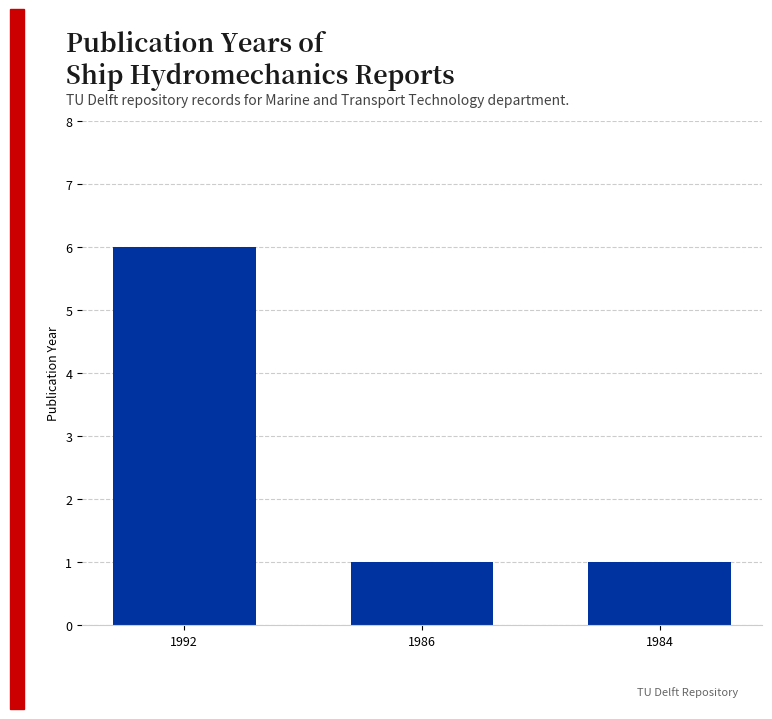

What is the greatest value displayed?

6